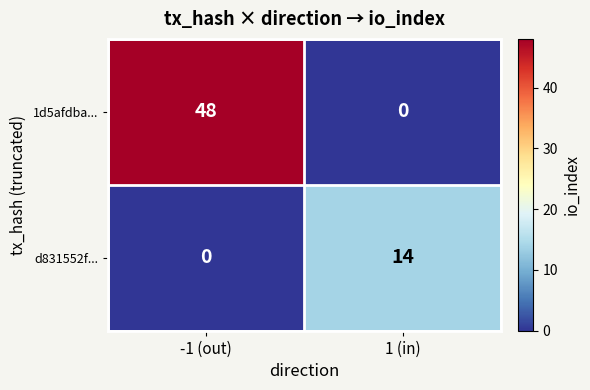

Which category has the lowest value in the d831552f... series?

-1 (out)